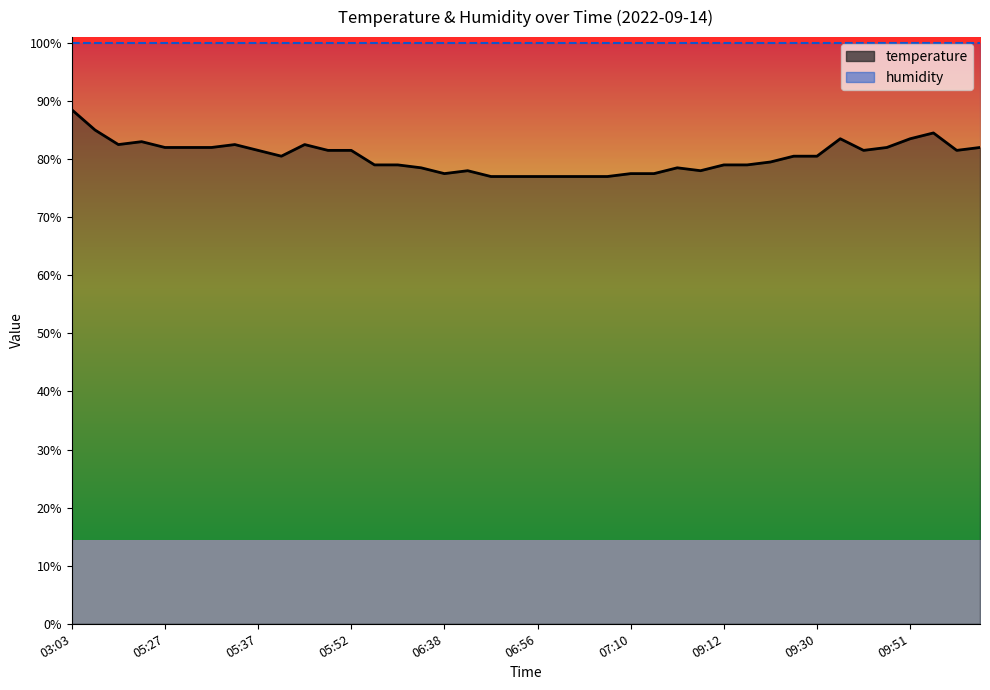

At which category does the data reach its first local valley?

05:15